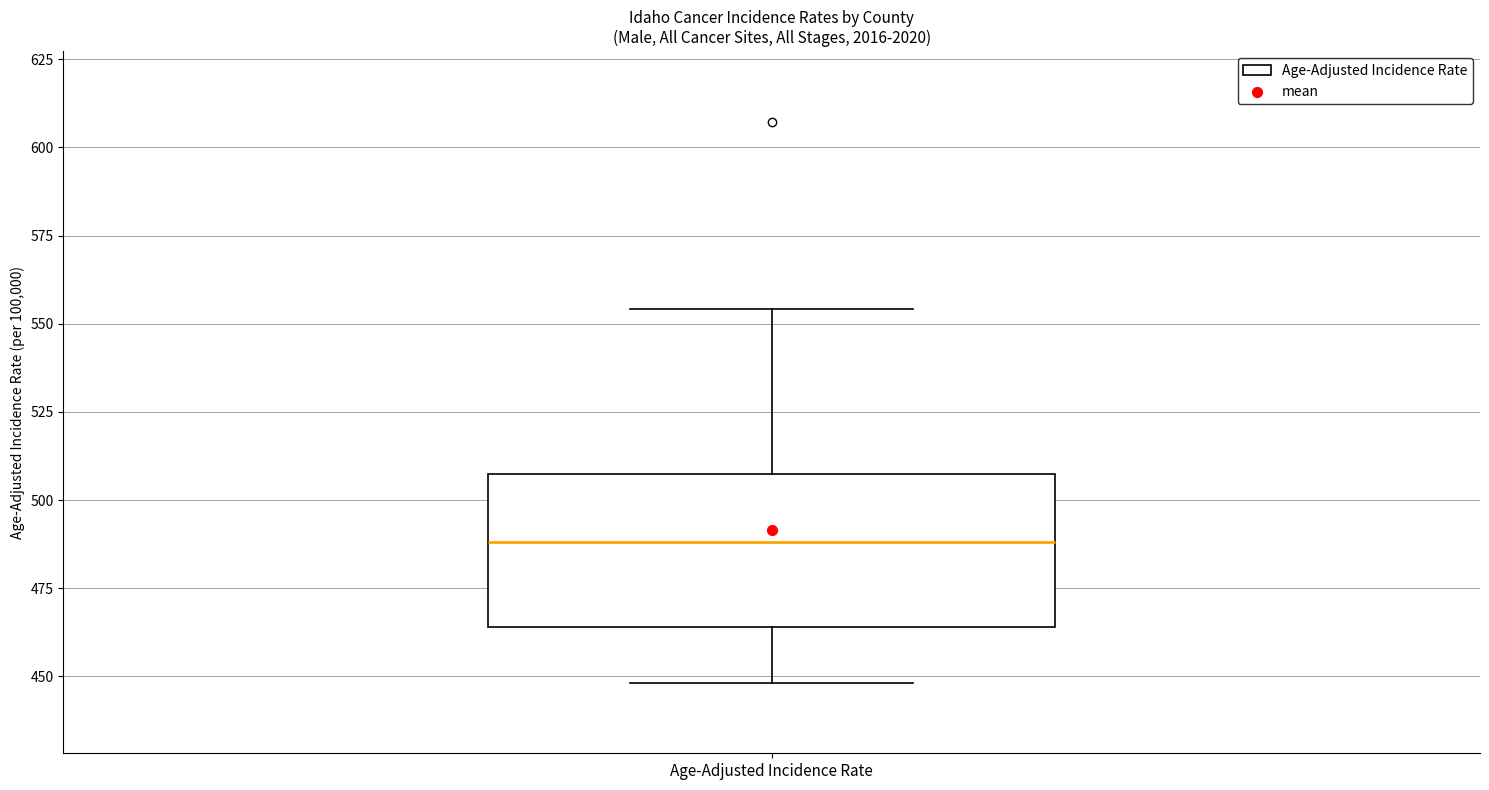

Read this box plot against the y-axis: the position of the median line, the range covered by the box, and the ends of both whiskers. The values are not printed on the chart, so give them approximately, as read against the axis.

median 490, box 465 to 505, whiskers 450 to 555